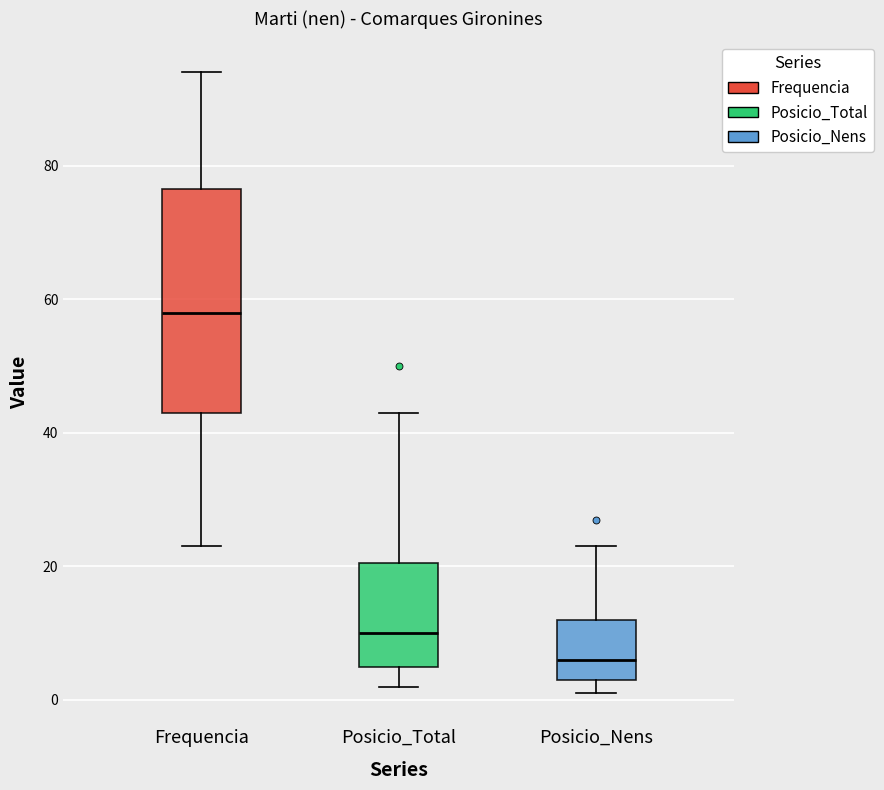

Reading left to right, transcribe this box plot: for each box, give where its median line is, the range the box spans, and where its two whiskers end, as read against the y-axis. The values are not printed on the chart, so give them approximately, as read against the axis.

Frequencia: median 58, box 44 to 76, whiskers 24 to 94
Posicio_Total: median 10, box 6 to 20, whiskers 2 to 44
Posicio_Nens: median 6, box 4 to 12, whiskers 2 to 24